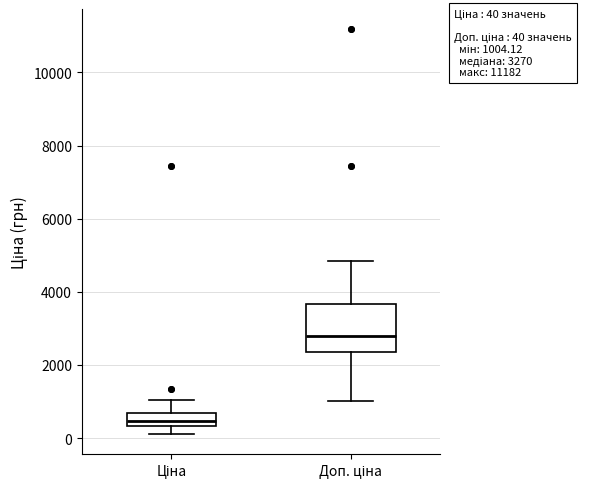

Which box's median line is the lowest?

Ціна